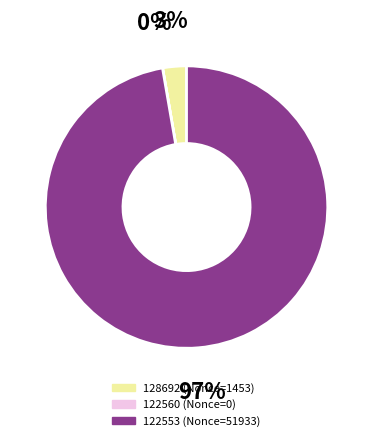

Which category has the biggest portion of the pie?

122553